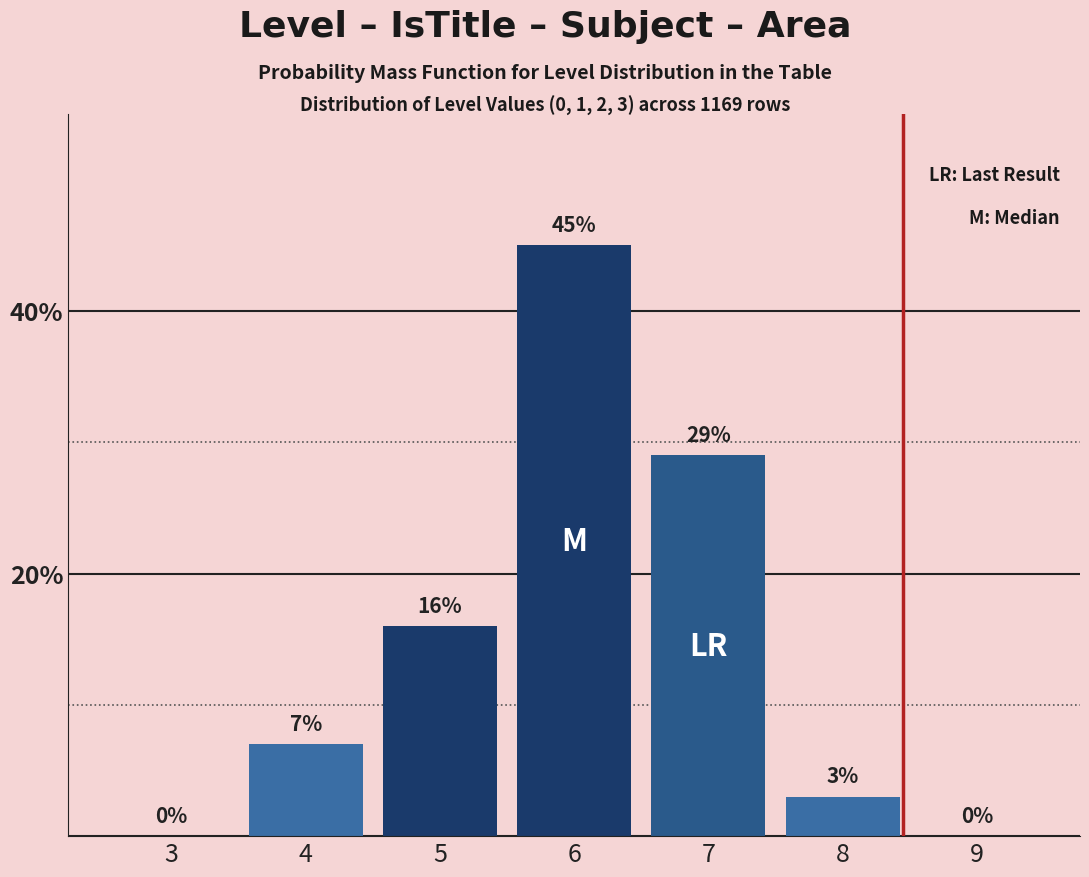

Reading right to left, list all the values displayed in this chart.

9=0	8=3	7=29	6=45	5=16	4=7	3=0